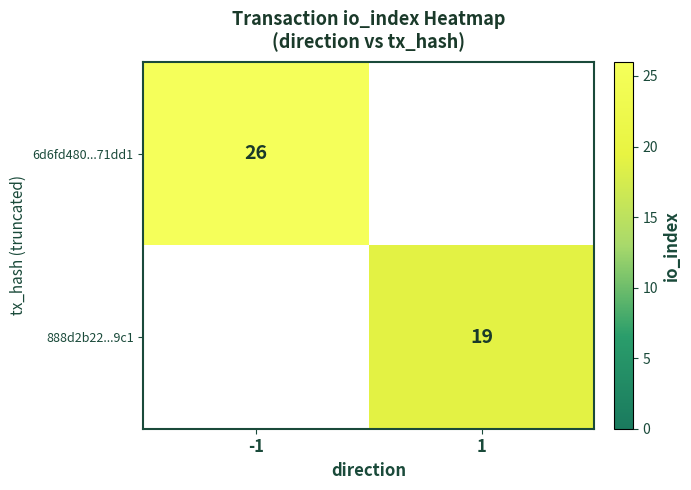

Is the value of 888d2b22...9c1 at 1 greater than the value of 6d6fd480...71dd1 at -1?

No